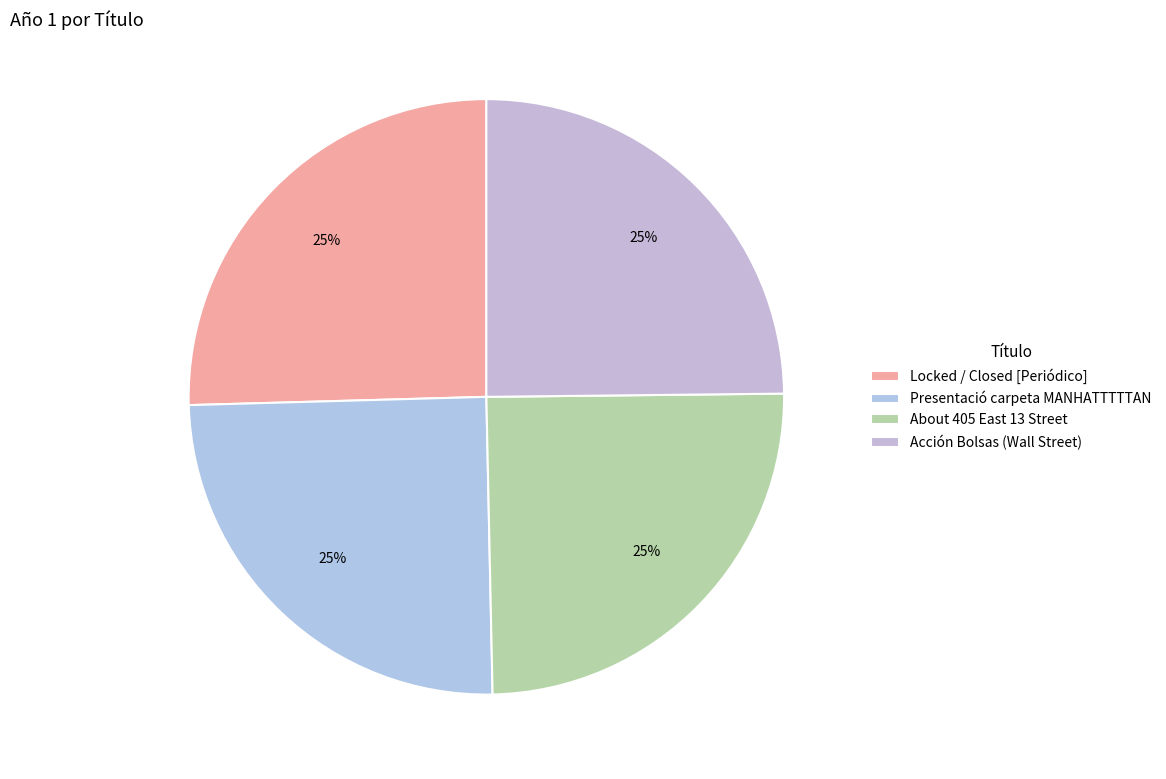

Rank the categories by value from lowest to highest.

Acción Bolsas (Wall Street), About 405 East 13 Street, Presentació carpeta MANHATTTTTAN, Locked / Closed [Periódico]